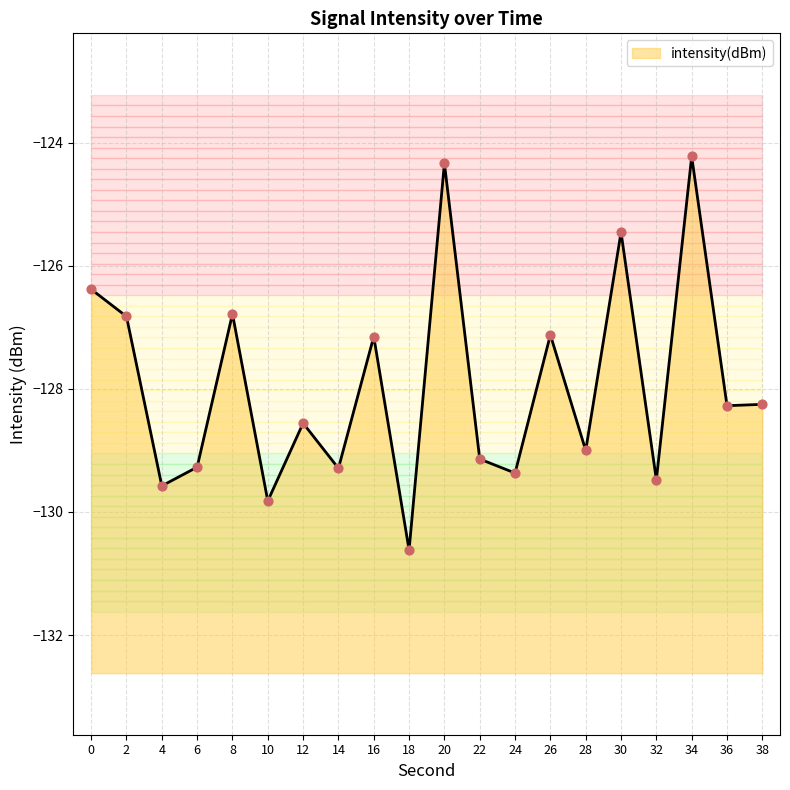

Which has a higher value, 2 or 10?

2